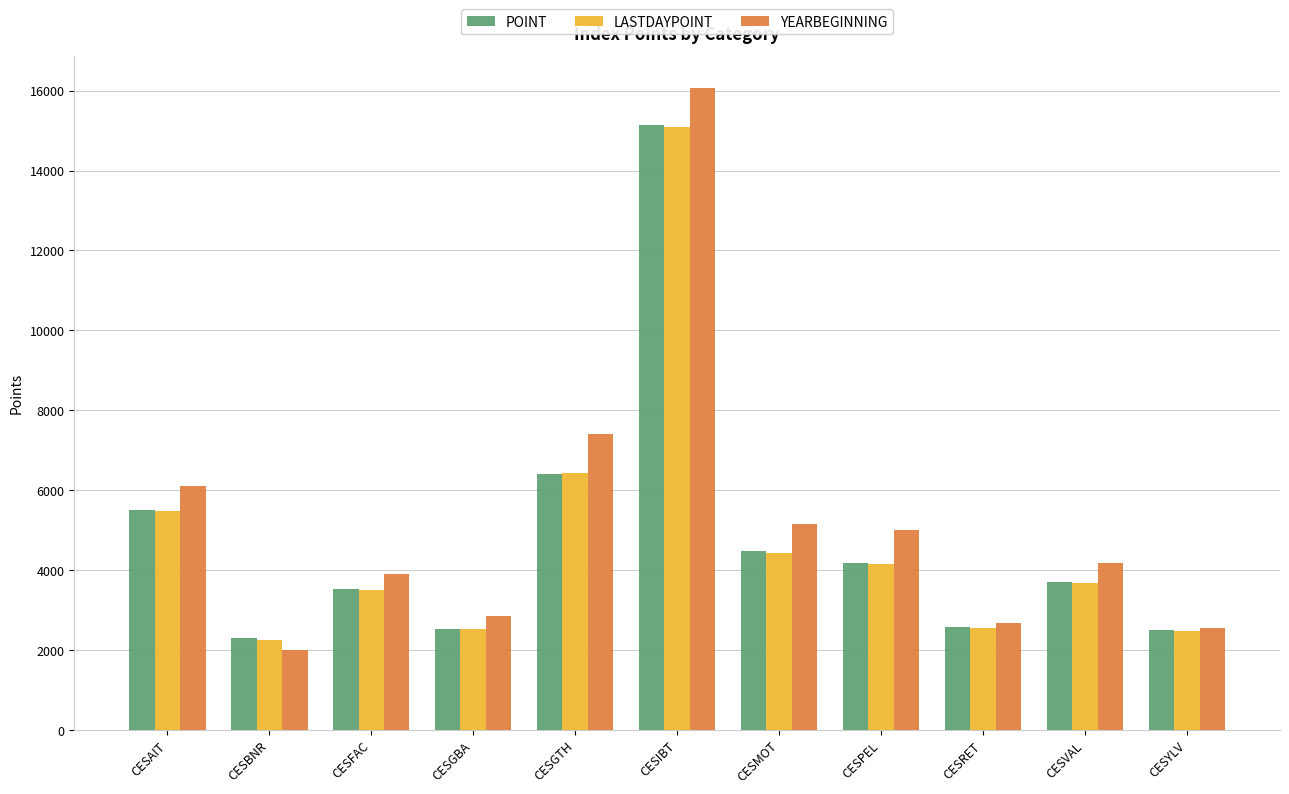

What is the sum of all YEARBEGINNING values?

57894.5